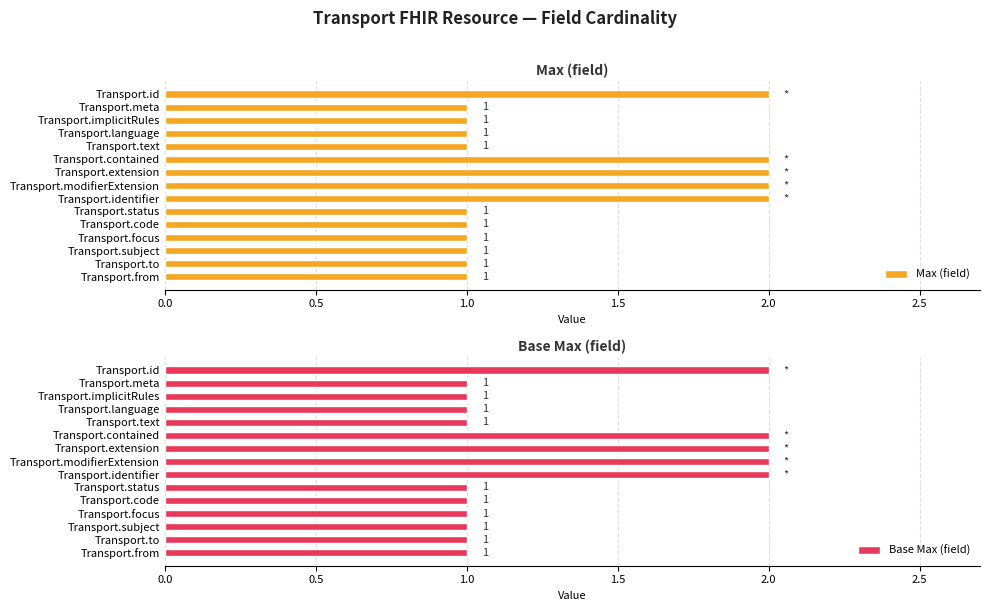

The Max (field) series shows 3 at Transport.extension. True or false?

False